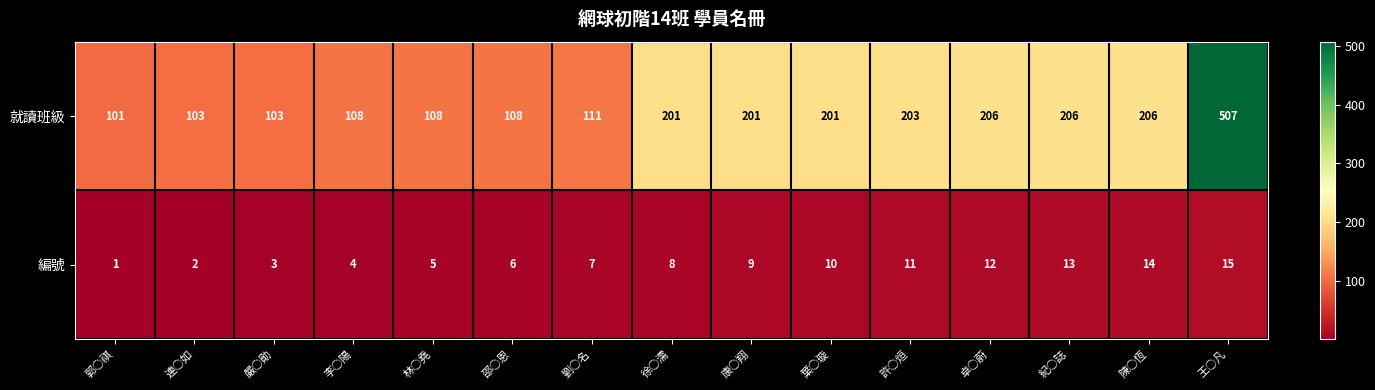

Reading left to right, transcribe all the data shown in this chart.

就讀班級: 101	103	103	108	108	108	111	201	201	201	203	206	206	206	507
編號: 1	2	3	4	5	6	7	8	9	10	11	12	13	14	15